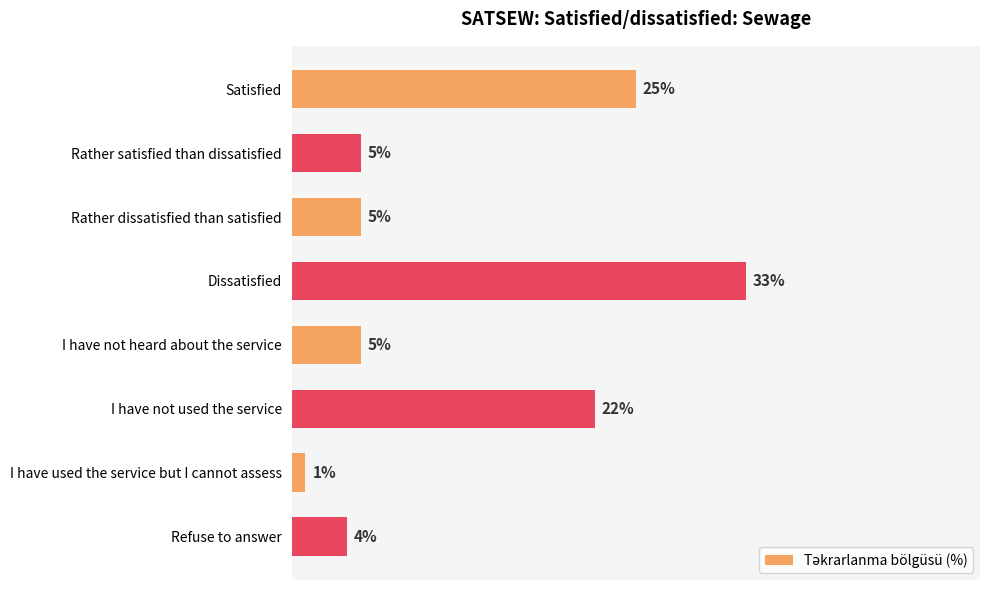

Which label corresponds to the largest value in the chart?

Dissatisfied